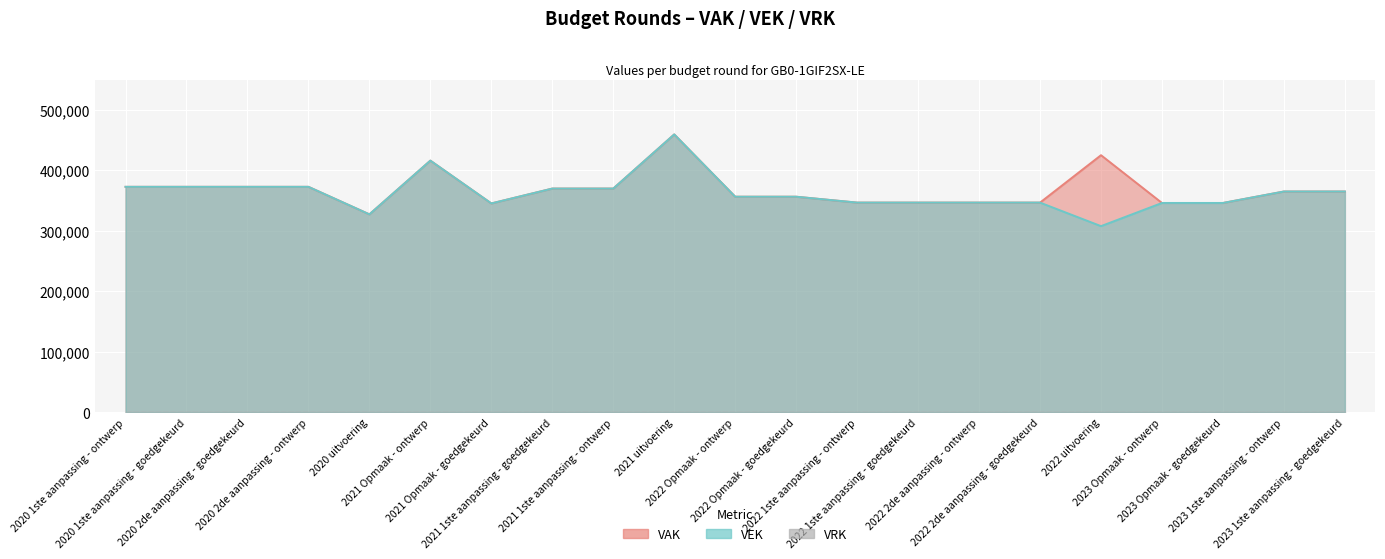

Which label corresponds to the smallest value in the chart?

2022 uitvoering